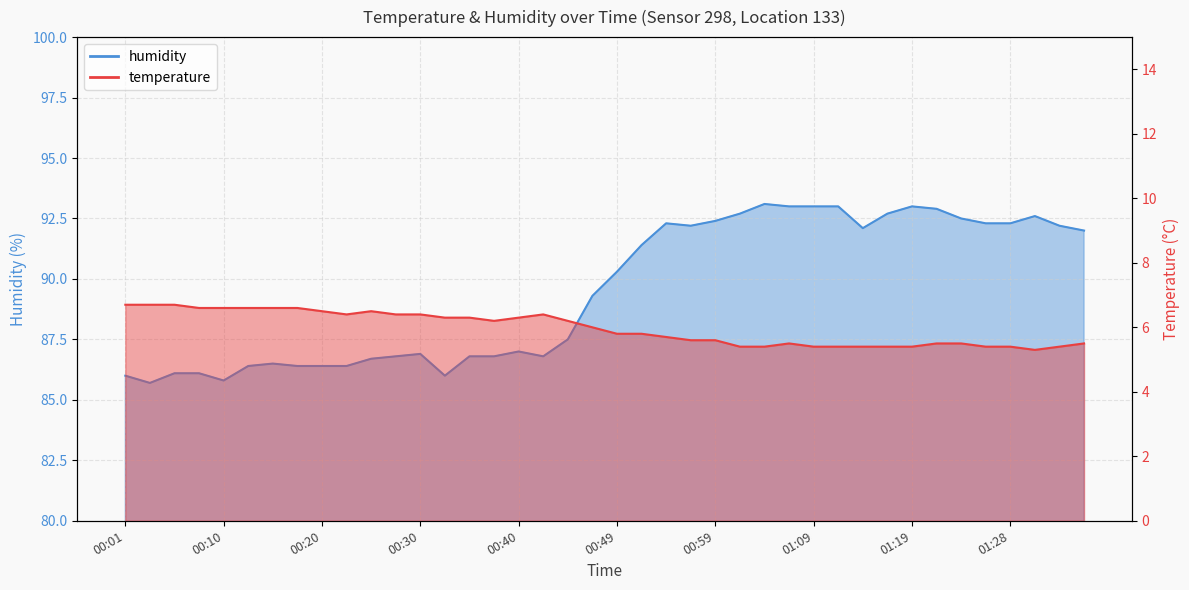

Reading left to right, transcribe all the data shown in this chart.

temperature: 6.7	6.7	6.7	6.6	6.6	6.6	6.6	6.6	6.5	6.4	6.5	6.4	6.4	6.3	6.3	6.2	6.3	6.4	6.2	6.0	5.8	5.8	5.7	5.6	5.6	5.4	5.4	5.5	5.4	5.4	5.4	5.4	5.4	5.5	5.5	5.4	5.4	5.3	5.4	5.5
humidity: 86.0	85.7	86.1	86.1	85.8	86.4	86.5	86.4	86.4	86.4	86.7	86.8	86.9	86.0	86.8	86.8	87.0	86.8	87.5	89.3	90.3	91.4	92.3	92.2	92.4	92.7	93.1	93.0	93.0	93.0	92.1	92.7	93.0	92.9	92.5	92.3	92.3	92.6	92.2	92.0